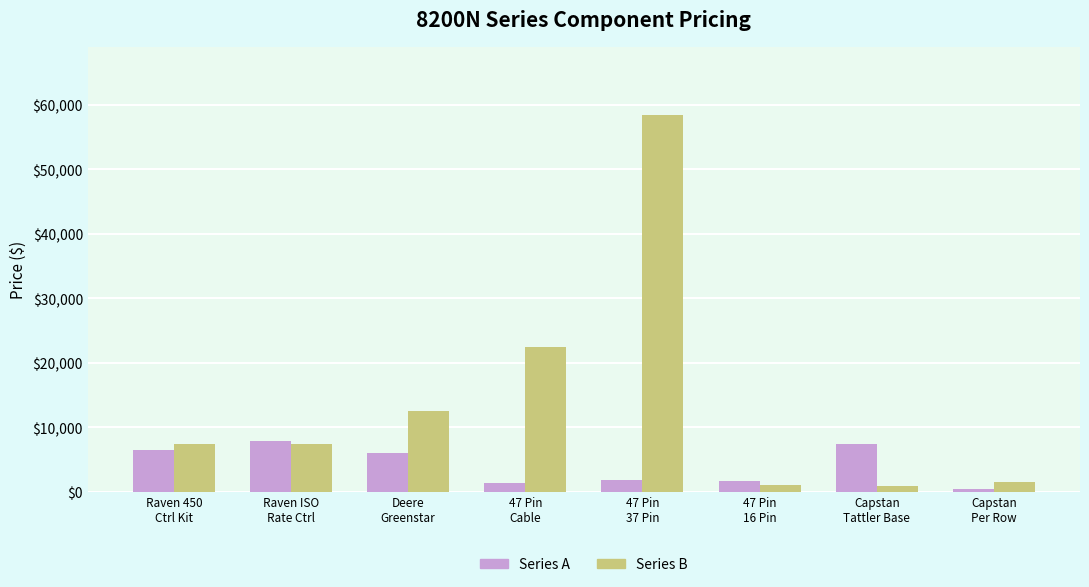

What is the label of the 5th bar from the left?

47 Pin
37 Pin